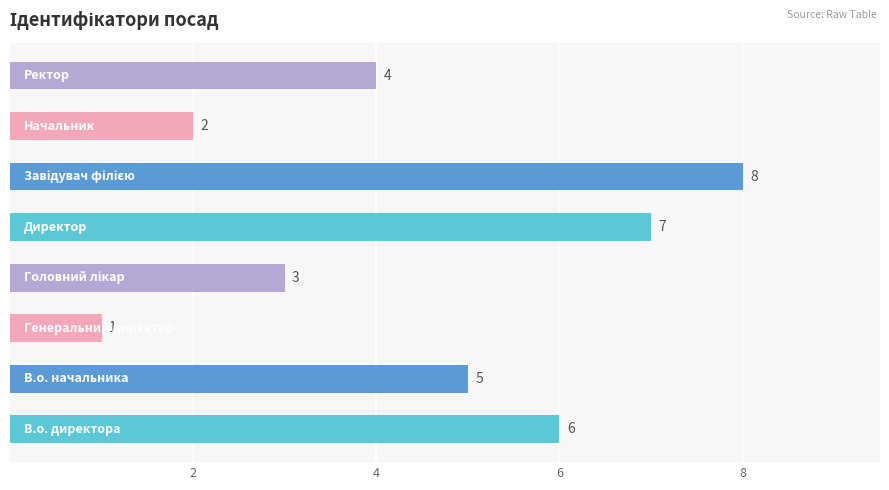

How many values are between 3 and 7?

5